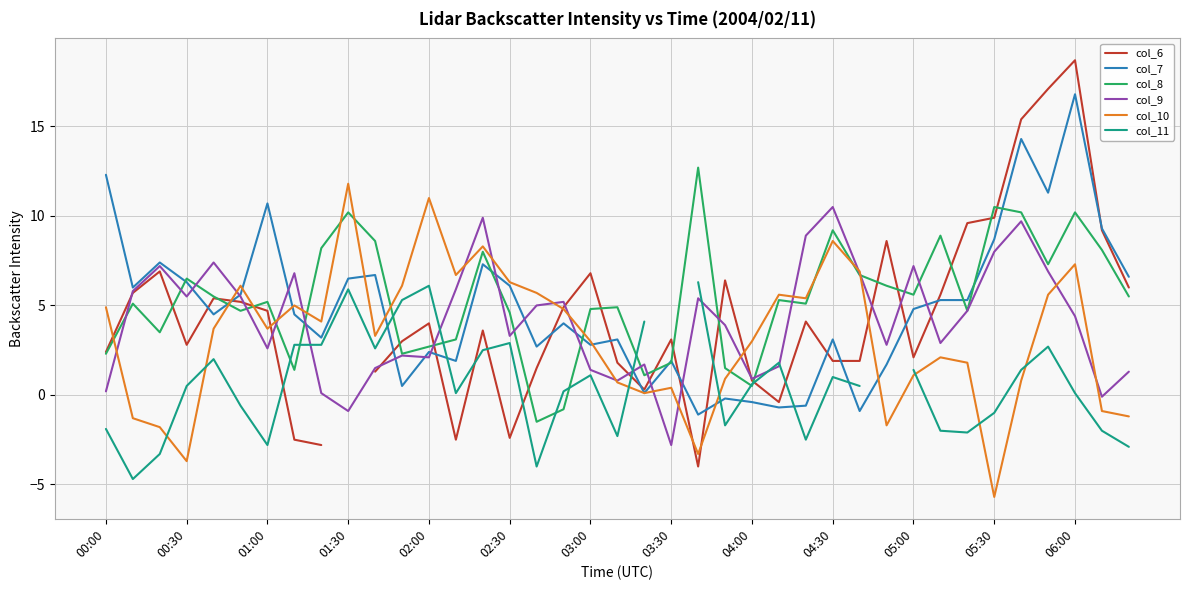

What is the highest value of the col_10 series?

11.8